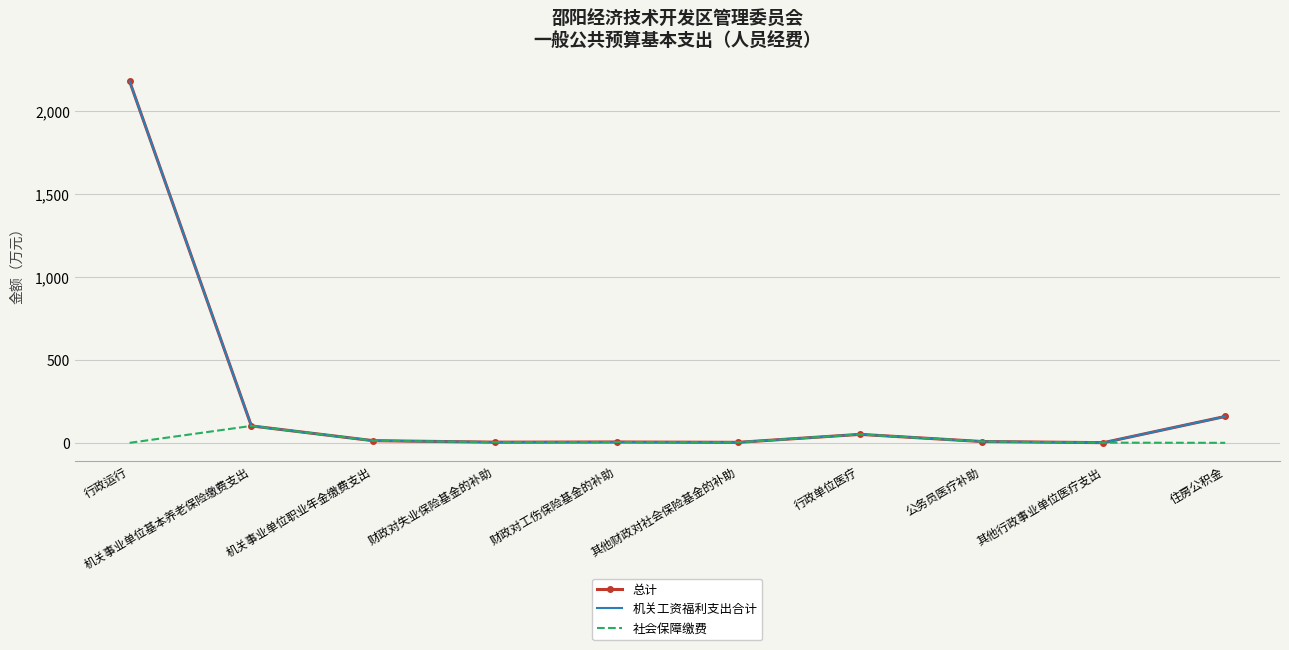

What is the label of the 1st point from the left?

行政运行